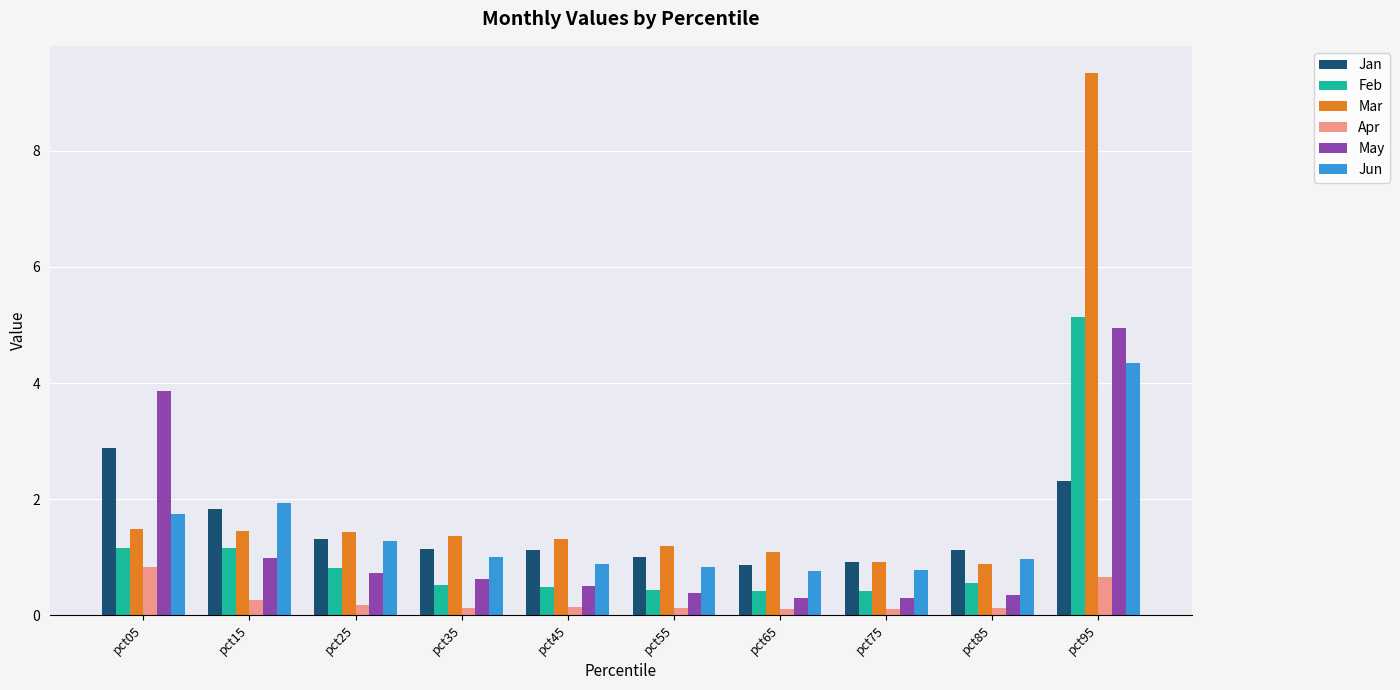

Does the chart contain any negative values?

No